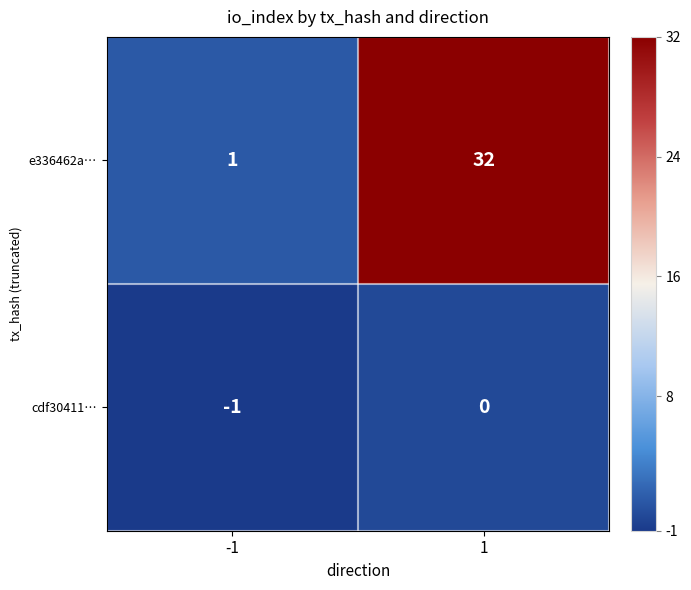

Which series has the largest range (max minus min)?

e336462a…